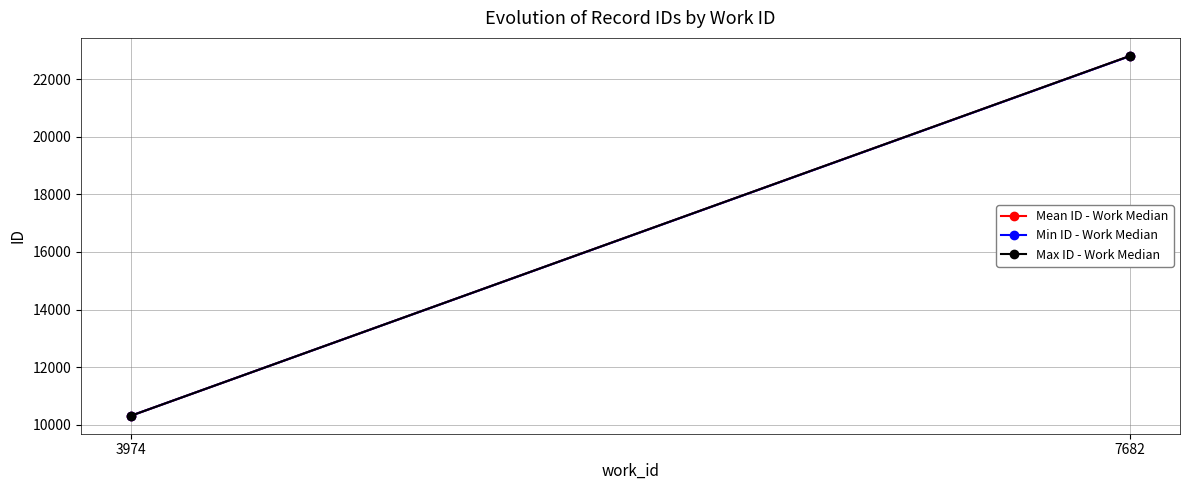

What is the total value across all series at 7682?

68400